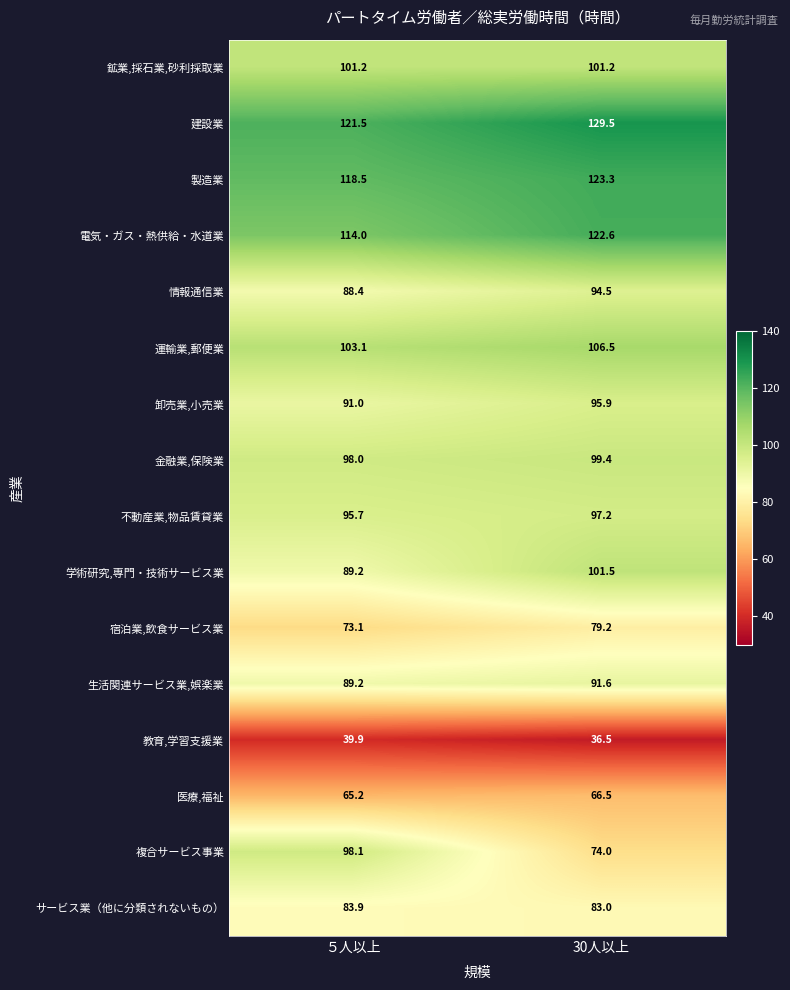

What value does the 複合サービス事業 series have at ５人以上?

98.1